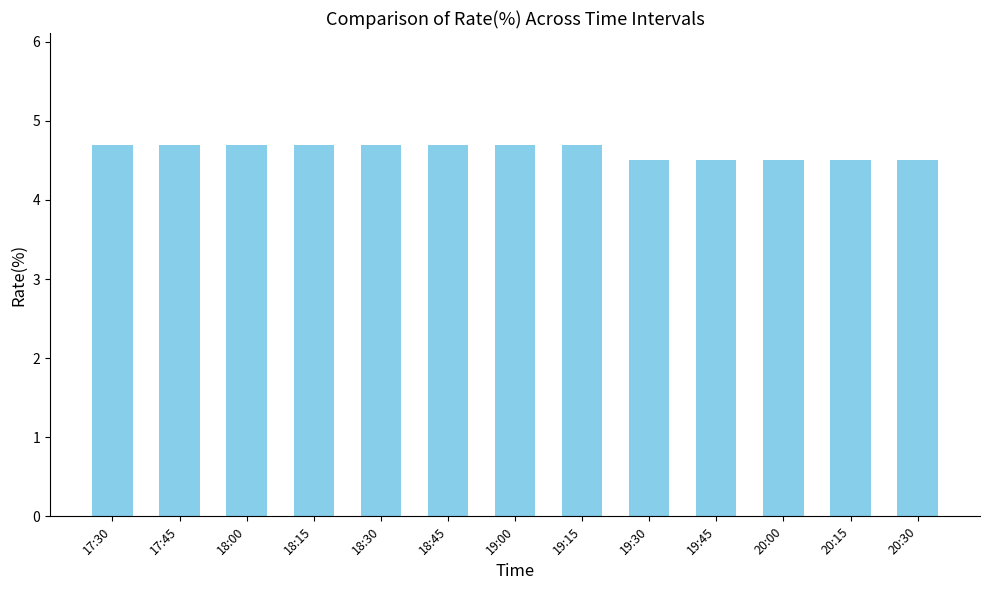

Reading left to right, list all the values displayed in this chart.

17:30=4.7	17:45=4.7	18:00=4.7	18:15=4.7	18:30=4.7	18:45=4.7	19:00=4.7	19:15=4.7	19:30=4.5	19:45=4.5	20:00=4.5	20:15=4.5	20:30=4.5